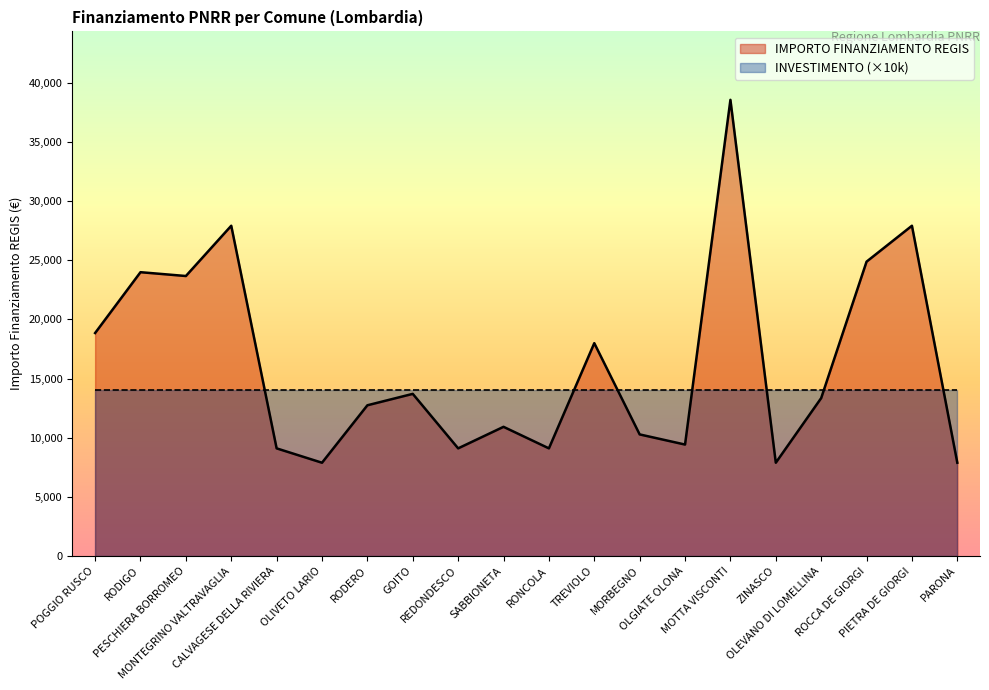

Reading left to right, list all the values displayed in this chart.

POGGIO RUSCO=18854	RODIGO=23996	PESCHIERA BORROMEO=23673	MONTEGRINO VALTRAVAGLIA=27922	CALVAGESE DELLA RIVIERA=9105	OLIVETO LARIO=7891	RODERO=12747	GOITO=13712	REDONDESCO=9105	SABBIONETA=10926	RONCOLA=9105	TREVIOLO=17997	MORBEGNO=10284	OLGIATE OLONA=9427	MOTTA VISCONTI=38565	ZINASCO=7891	OLEVANO DI LOMELLINA=13354	ROCCA DE GIORGI=24887	PIETRA DE GIORGI=27922	PARONA=7891